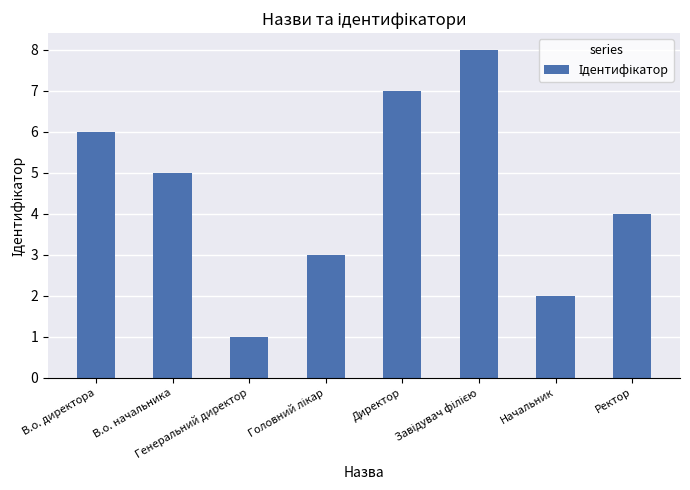

What is the difference between the maximum and second lowest values?

6